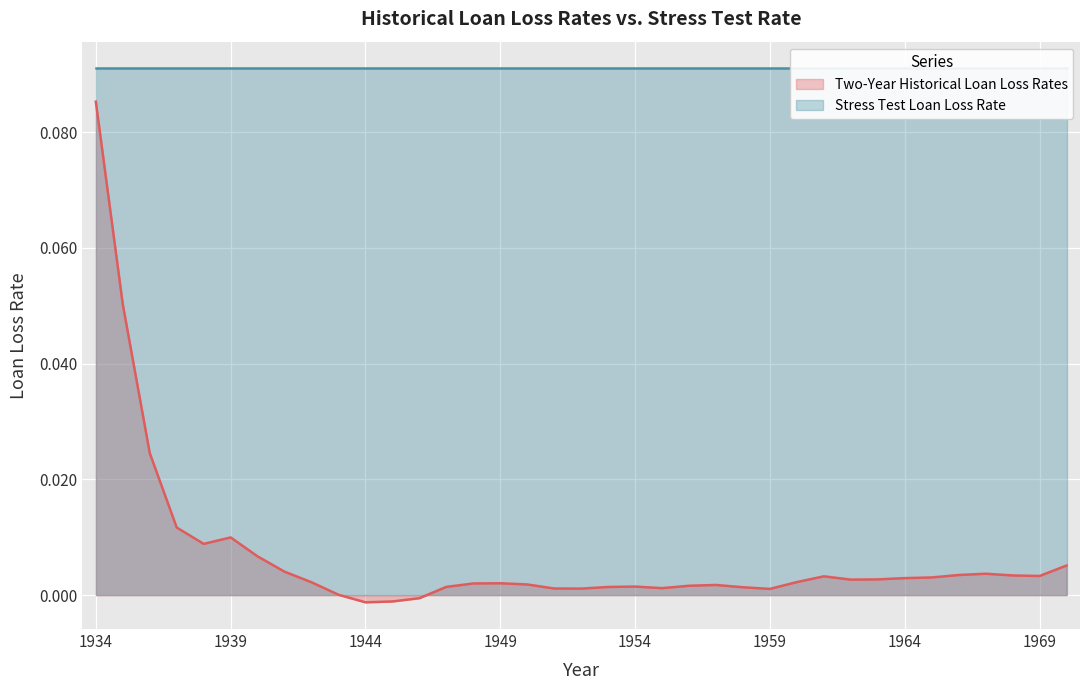

List the labels in order of value, largest first.

1934, 1935, 1936, 1937, 1939, 1938, 1940, 1970, 1941, 1967, 1966, 1968, 1969, 1961, 1965, 1964, 1963, 1962, 1960, 1942, 1949, 1948, 1950, 1957, 1956, 1954, 1947, 1953, 1958, 1955, 1951, 1952, 1959, 1943, 1946, 1945, 1944